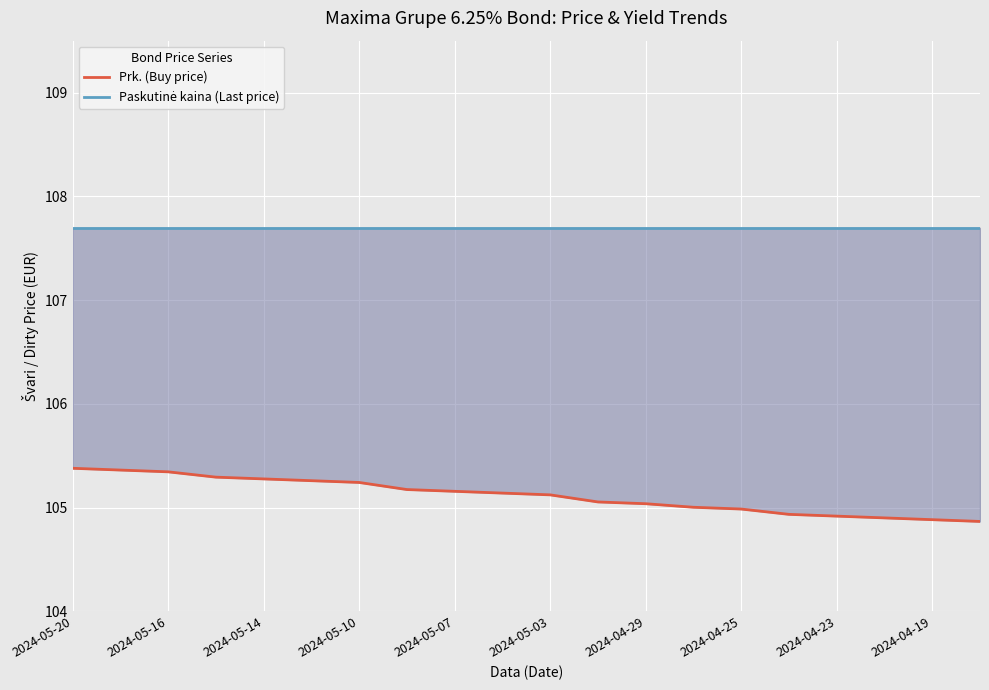

What is the label of the 10th point from the left?

2024-04-19